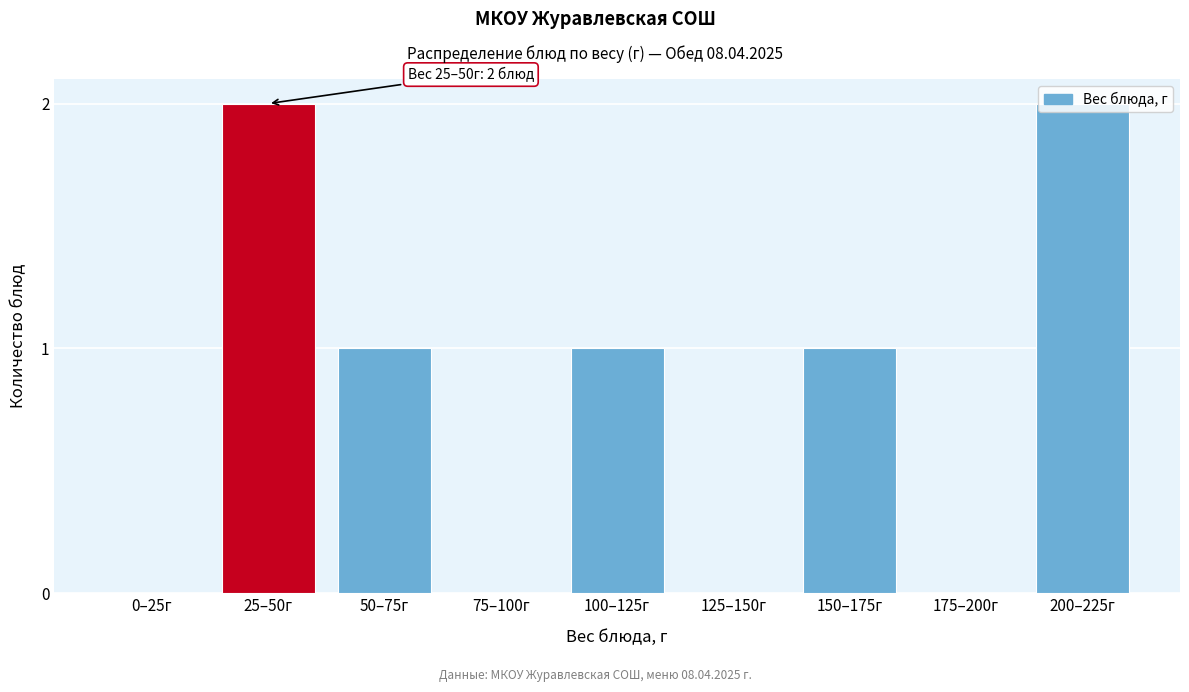

The chart shows a value of 0 at 125–150г. True or false?

True